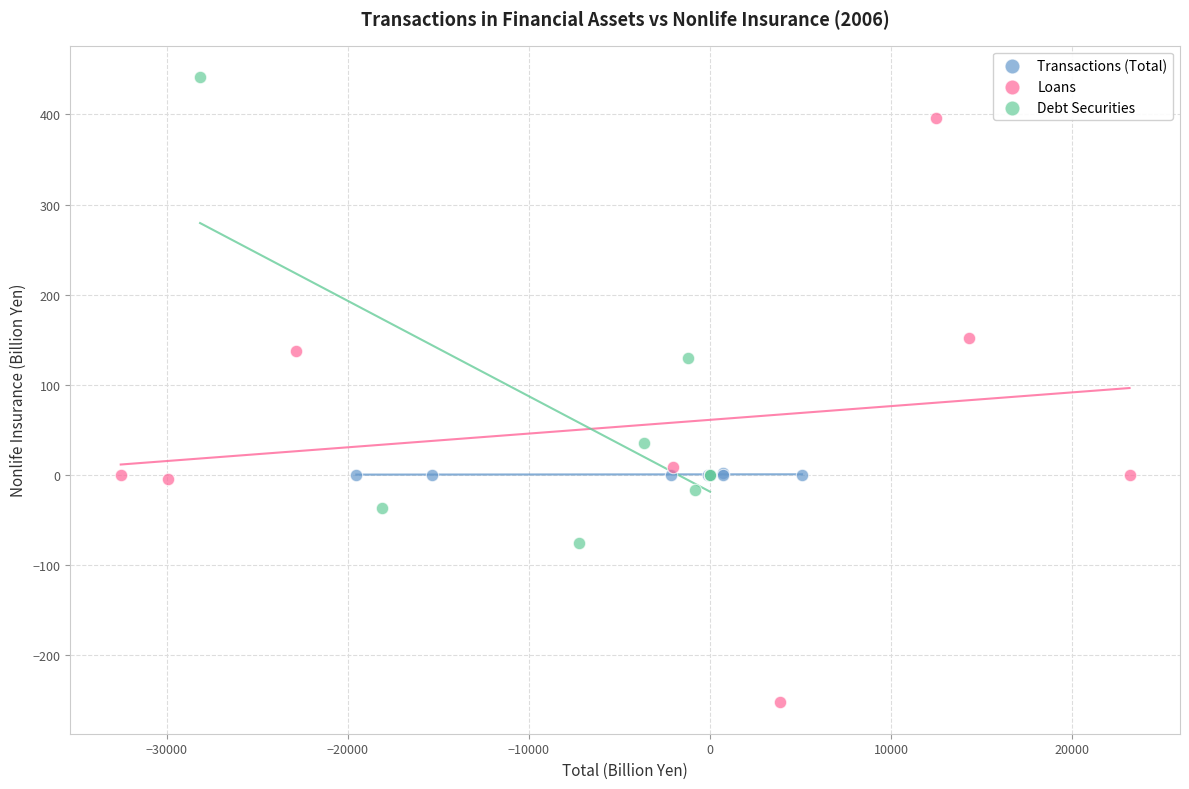

Which series has the largest Y range (max minus min)?

Loans